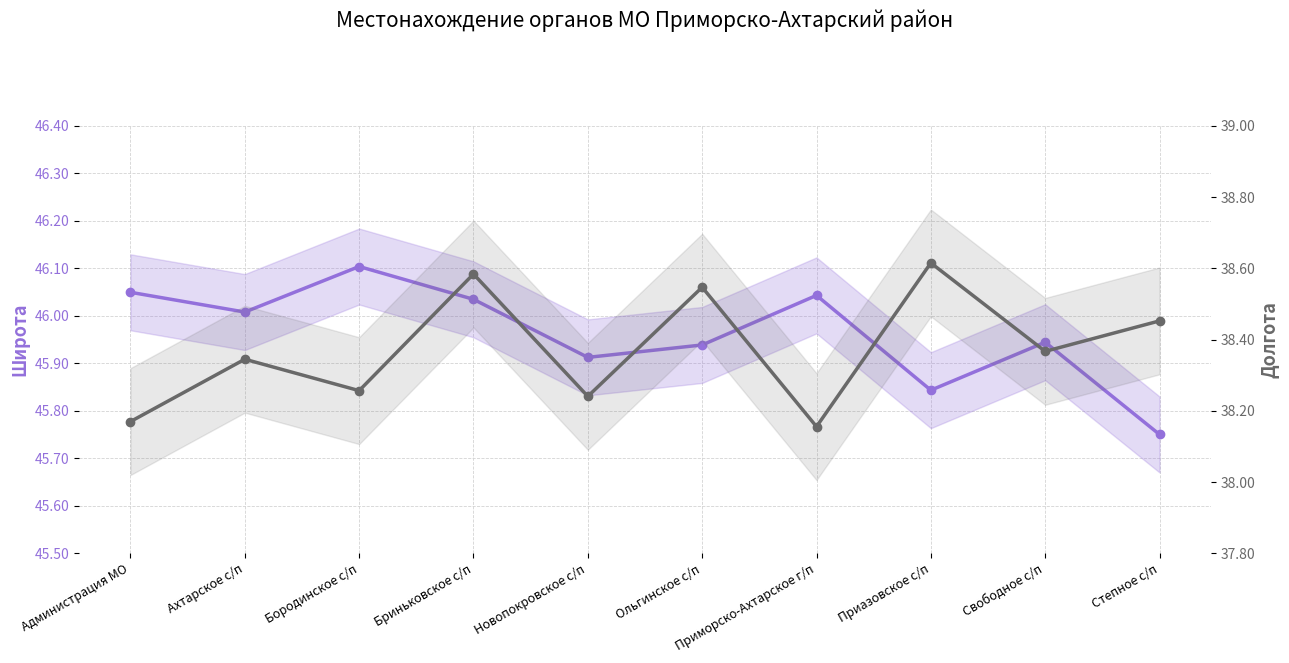

Reading left to right, transcribe all the data shown in this chart.

Широта: 46.0	46.0	46.1	46.0	45.9	45.9	46.0	45.8	45.9	45.8
Долгота: 38.2	38.3	38.3	38.6	38.2	38.5	38.2	38.6	38.4	38.5